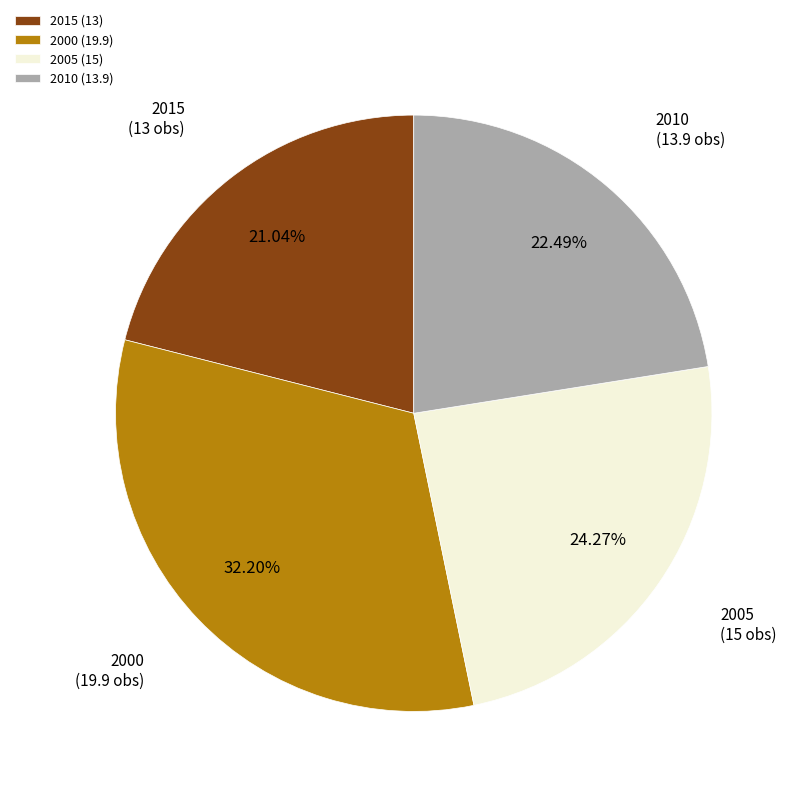

Count the number of slices in the pie.

4